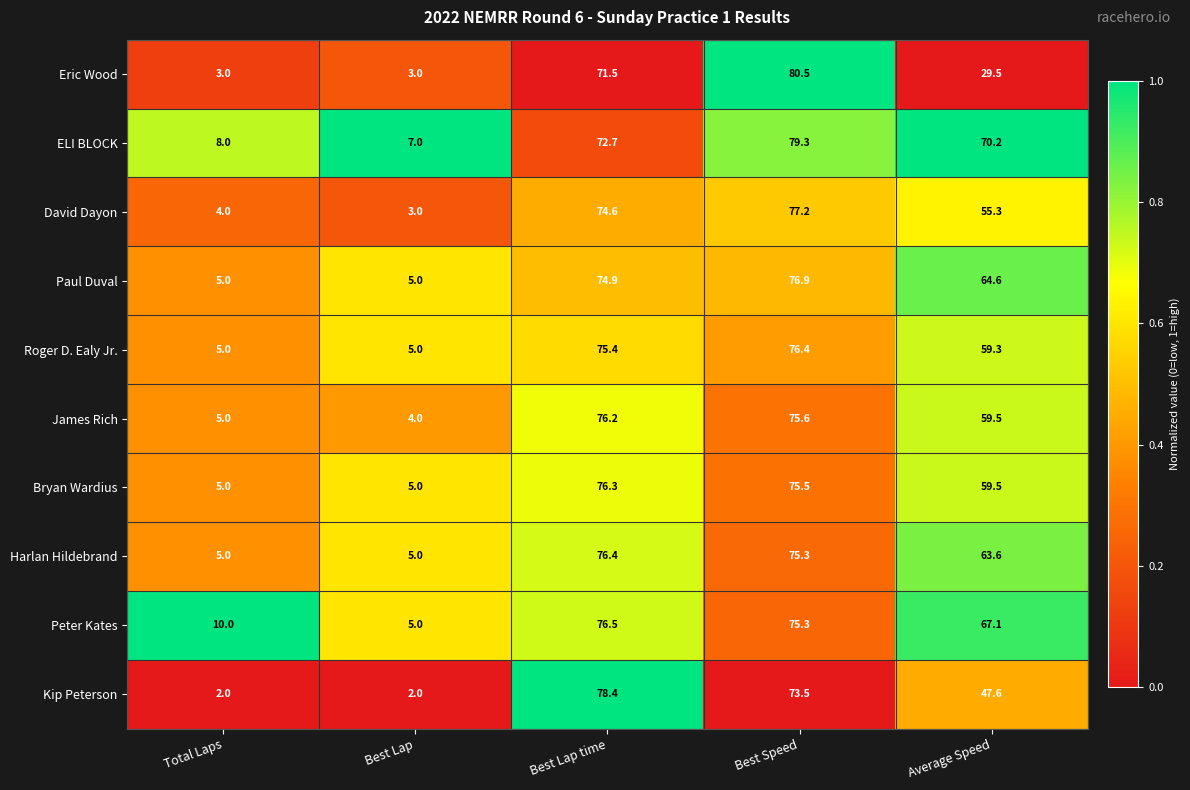

What is the total value across all series at Total Laps?

52.0